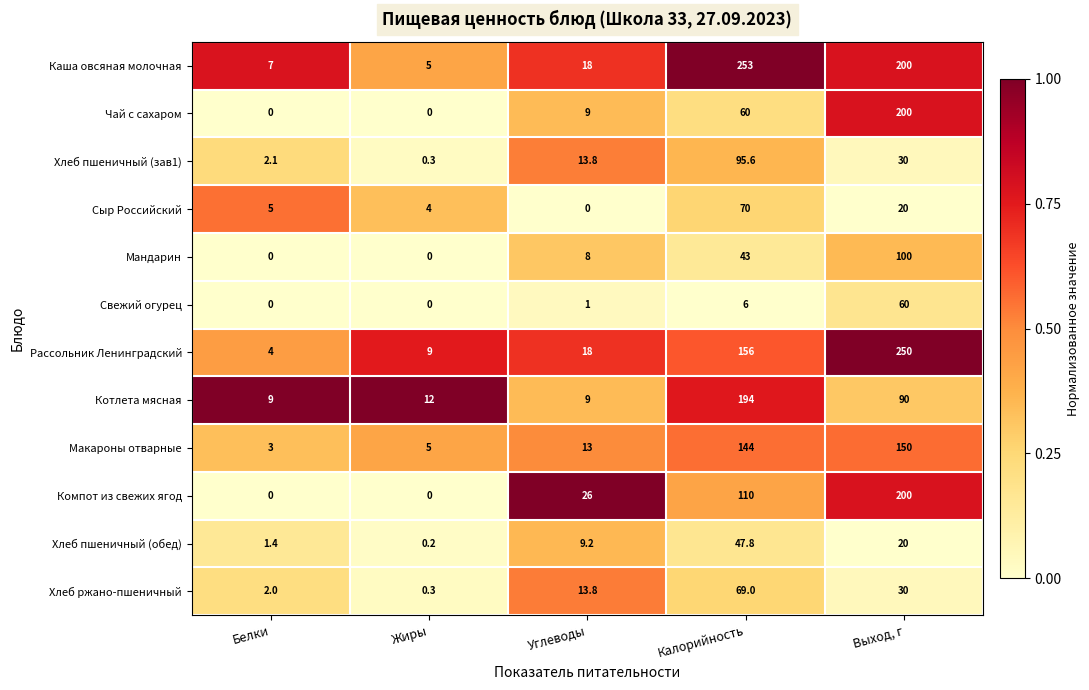

Count the number of categories in the chart.

5